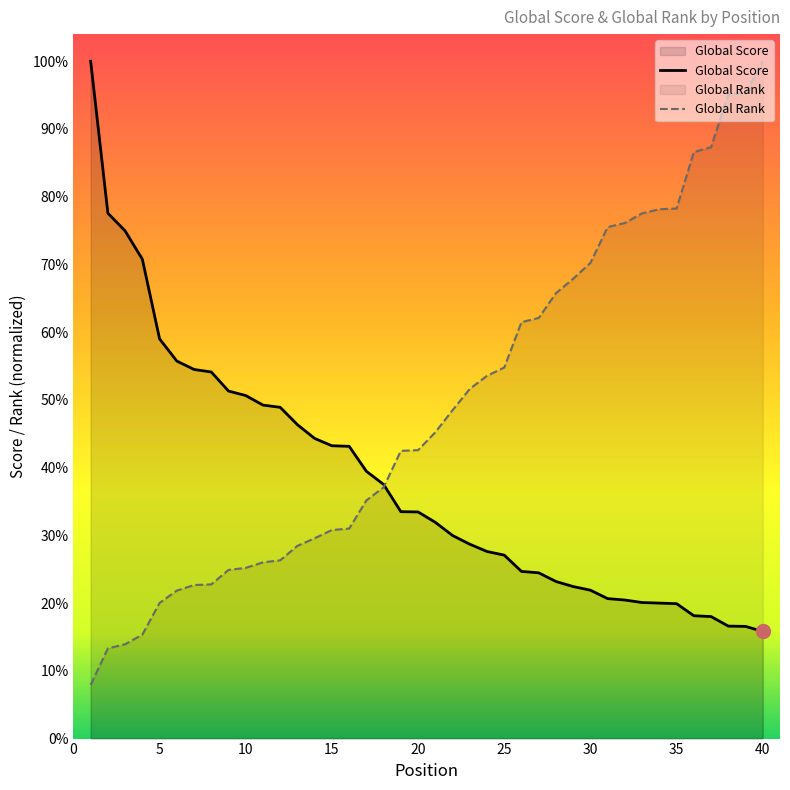

List the series in order of their overall mean, lowest first.

Global Score, Global Rank